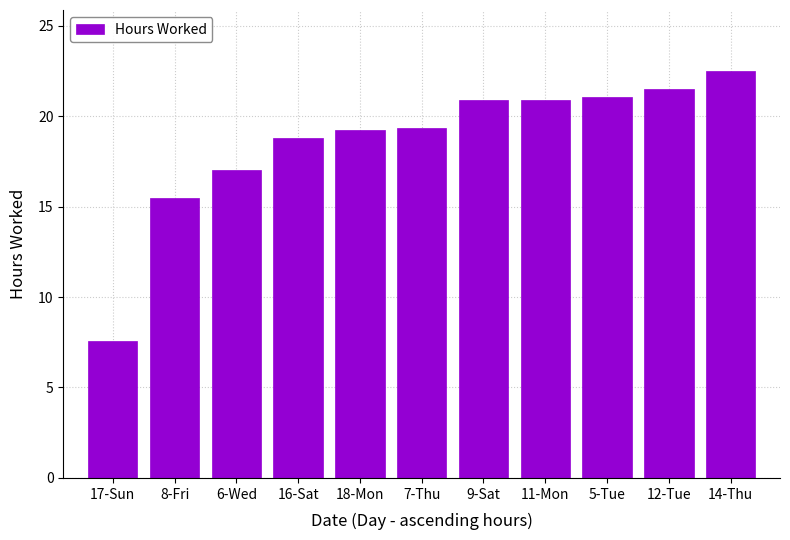

Which label corresponds to the smallest value in the chart?

17-Sun